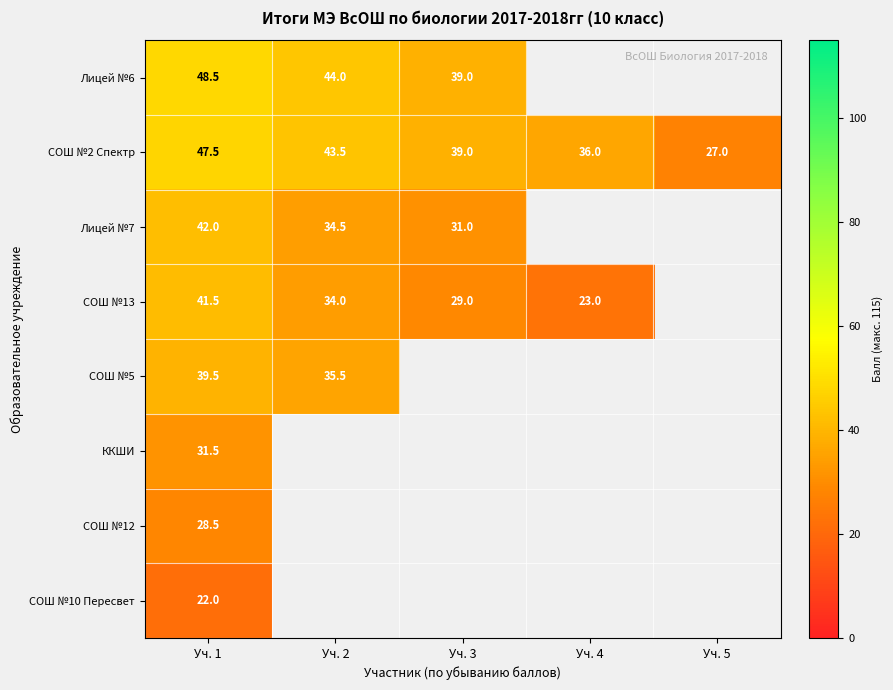

True or false: СОШ №2 Спектр has a value of 56.7 at Уч. 4.

False